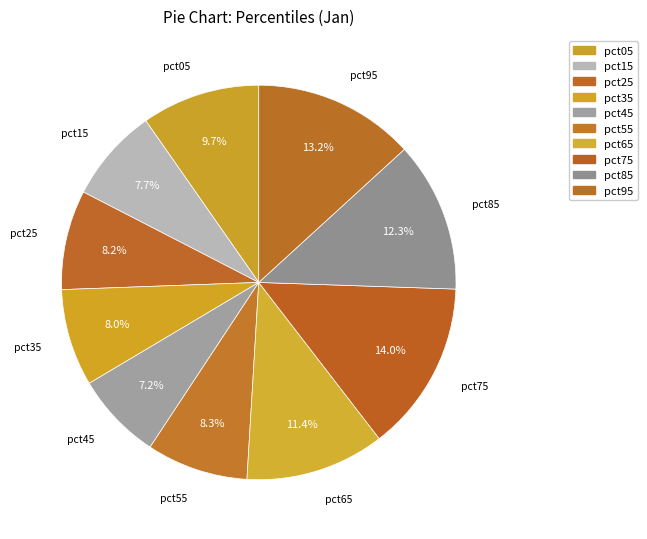

To the nearest percent, what portion does pct25 represent?

8%